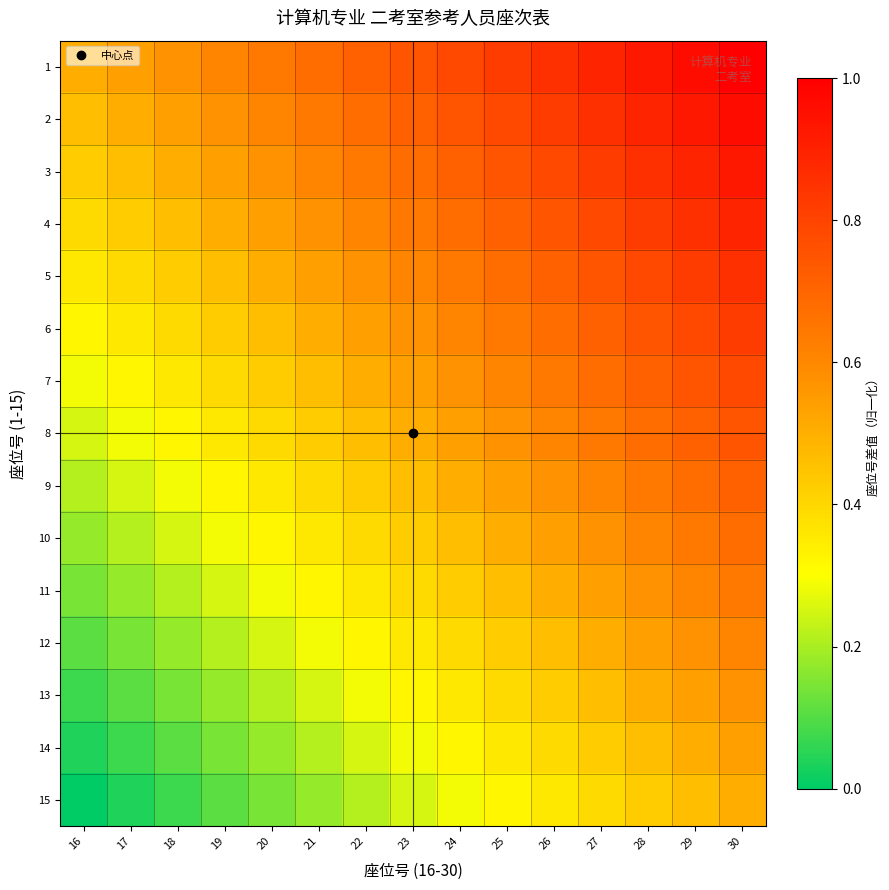

Reading left to right, what are all the values shown in this chart?

1: 16=0.5	17=0.5	18=0.6	19=0.6	20=0.6	21=0.7	22=0.7	23=0.8	24=0.8	25=0.8	26=0.9	27=0.9	28=0.9	29=1.0	30=1.0
2: 16=0.5	17=0.5	18=0.5	19=0.6	20=0.6	21=0.6	22=0.7	23=0.7	24=0.8	25=0.8	26=0.8	27=0.9	28=0.9	29=0.9	30=1.0
3: 16=0.4	17=0.5	18=0.5	19=0.5	20=0.6	21=0.6	22=0.6	23=0.7	24=0.7	25=0.8	26=0.8	27=0.8	28=0.9	29=0.9	30=0.9
4: 16=0.4	17=0.4	18=0.5	19=0.5	20=0.5	21=0.6	22=0.6	23=0.6	24=0.7	25=0.7	26=0.8	27=0.8	28=0.8	29=0.9	30=0.9
5: 16=0.4	17=0.4	18=0.4	19=0.5	20=0.5	21=0.5	22=0.6	23=0.6	24=0.6	25=0.7	26=0.7	27=0.8	28=0.8	29=0.8	30=0.9
6: 16=0.3	17=0.4	18=0.4	19=0.4	20=0.5	21=0.5	22=0.5	23=0.6	24=0.6	25=0.6	26=0.7	27=0.7	28=0.8	29=0.8	30=0.8
7: 16=0.3	17=0.3	18=0.4	19=0.4	20=0.4	21=0.5	22=0.5	23=0.5	24=0.6	25=0.6	26=0.6	27=0.7	28=0.7	29=0.8	30=0.8
8: 16=0.2	17=0.3	18=0.3	19=0.4	20=0.4	21=0.4	22=0.5	23=0.5	24=0.5	25=0.6	26=0.6	27=0.6	28=0.7	29=0.7	30=0.8
9: 16=0.2	17=0.2	18=0.3	19=0.3	20=0.4	21=0.4	22=0.4	23=0.5	24=0.5	25=0.5	26=0.6	27=0.6	28=0.6	29=0.7	30=0.7
10: 16=0.2	17=0.2	18=0.2	19=0.3	20=0.3	21=0.4	22=0.4	23=0.4	24=0.5	25=0.5	26=0.5	27=0.6	28=0.6	29=0.6	30=0.7
11: 16=0.1	17=0.2	18=0.2	19=0.2	20=0.3	21=0.3	22=0.4	23=0.4	24=0.4	25=0.5	26=0.5	27=0.5	28=0.6	29=0.6	30=0.6
12: 16=0.1	17=0.1	18=0.2	19=0.2	20=0.2	21=0.3	22=0.3	23=0.4	24=0.4	25=0.4	26=0.5	27=0.5	28=0.5	29=0.6	30=0.6
13: 16=0.1	17=0.1	18=0.1	19=0.2	20=0.2	21=0.2	22=0.3	23=0.3	24=0.4	25=0.4	26=0.4	27=0.5	28=0.5	29=0.5	30=0.6
14: 16=0.0	17=0.1	18=0.1	19=0.1	20=0.2	21=0.2	22=0.2	23=0.3	24=0.3	25=0.4	26=0.4	27=0.4	28=0.5	29=0.5	30=0.5
15: 16=0.0	17=0.0	18=0.1	19=0.1	20=0.1	21=0.2	22=0.2	23=0.2	24=0.3	25=0.3	26=0.4	27=0.4	28=0.4	29=0.5	30=0.5